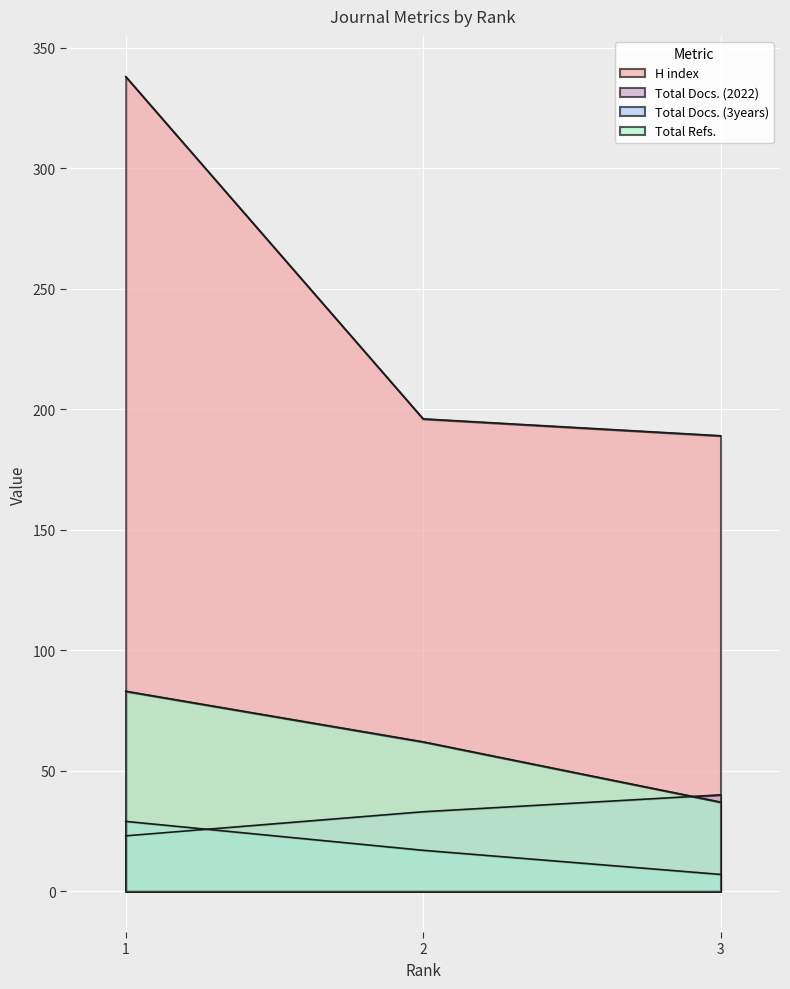

Is it true that H index equals 338 at 1?

True